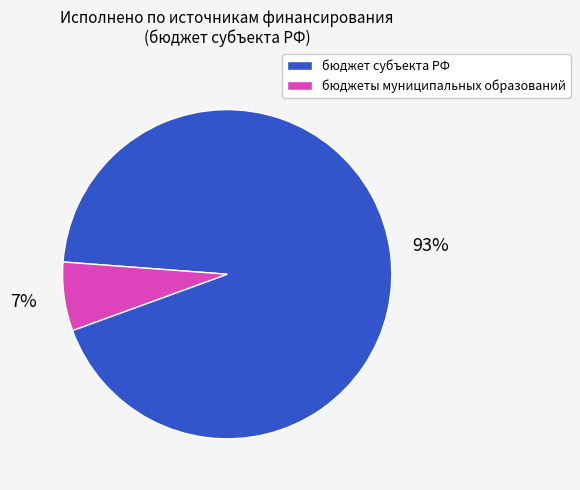

The бюджеты муниципальных образований slice represents 16% of the pie. True or false?

False